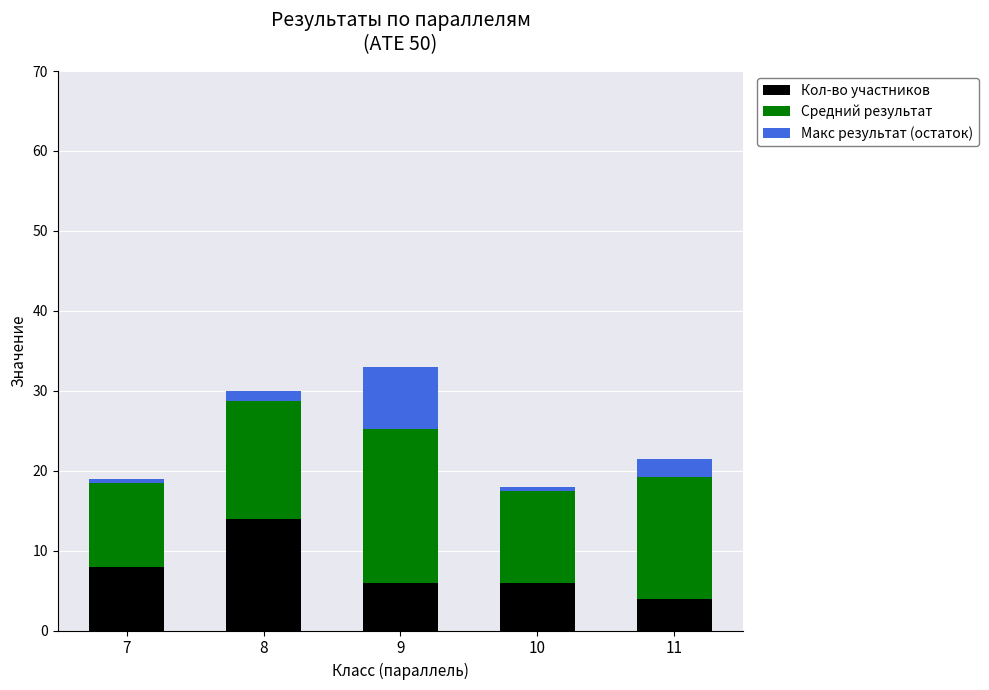

How many positive values does the Макс результат (остаток) series have?

4